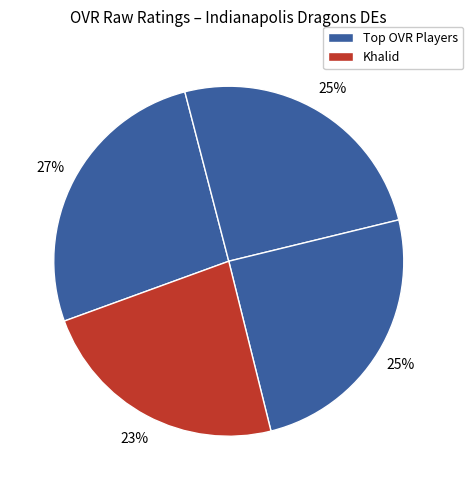

What is the smallest slice in the pie chart?

Khalid